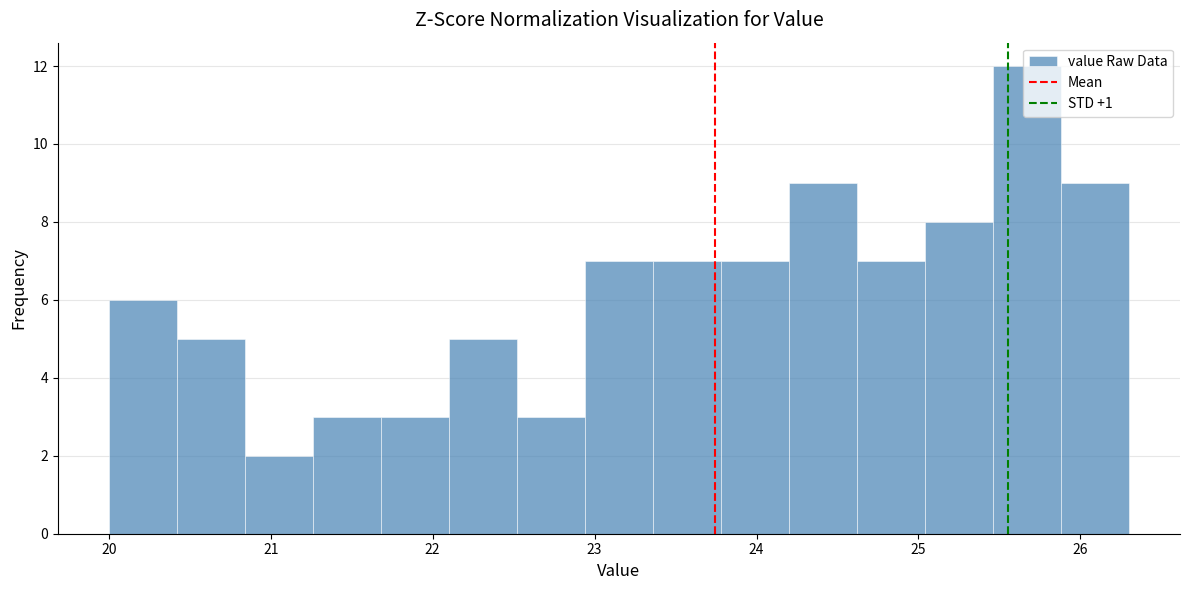

Reading left to right, transcribe this chart: for each bar, give the range it covers on the x-axis and its height. Neither the bar edges nor the heights are printed on the chart, so give them approximately, as read against the axes.

20.00 to 20.42: 6
20.42 to 20.84: 5
20.84 to 21.26: 2
21.26 to 21.68: 3
21.68 to 22.10: 3
22.10 to 22.52: 5
22.52 to 22.94: 3
22.94 to 23.36: 7
23.36 to 23.78: 7
23.78 to 24.20: 7
24.20 to 24.62: 9
24.62 to 25.04: 7
25.04 to 25.46: 8
25.46 to 25.88: 12
25.88 to 26.30: 9